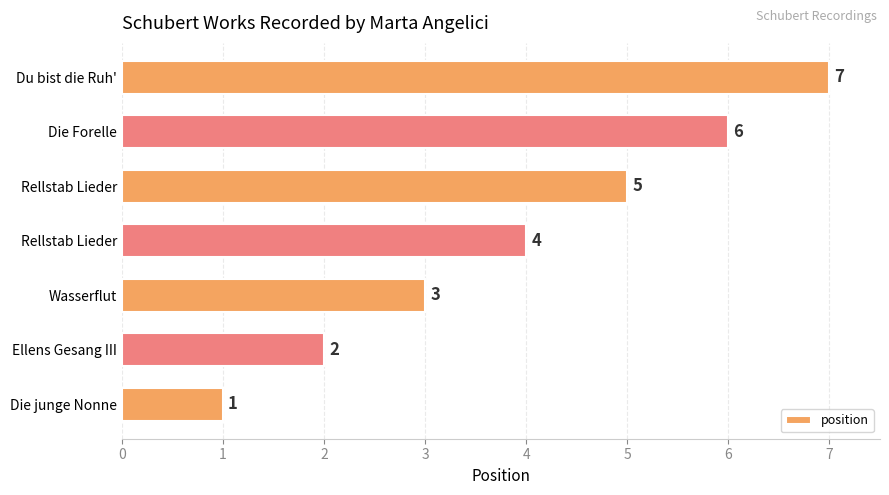

How many data points does each series have?

7